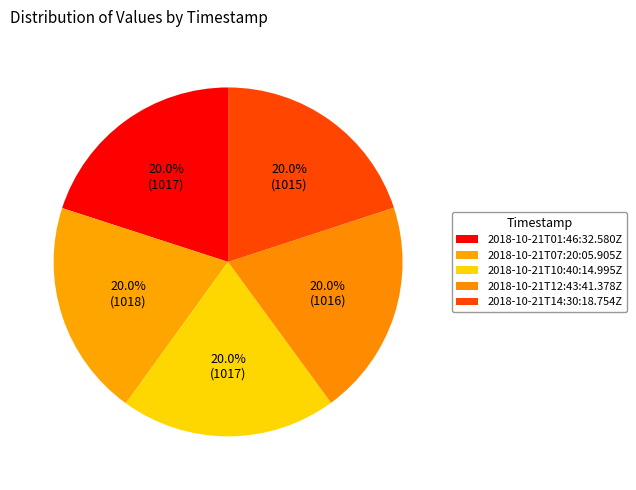

How many segments does this pie chart have?

5